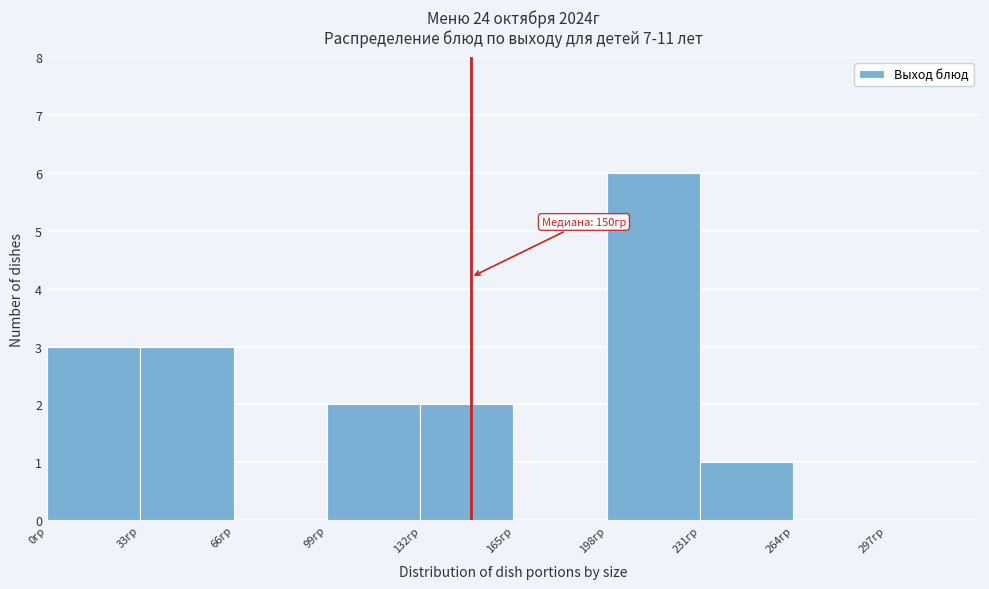

Over which range of the x-axis is the bar tallest?

198 to 231